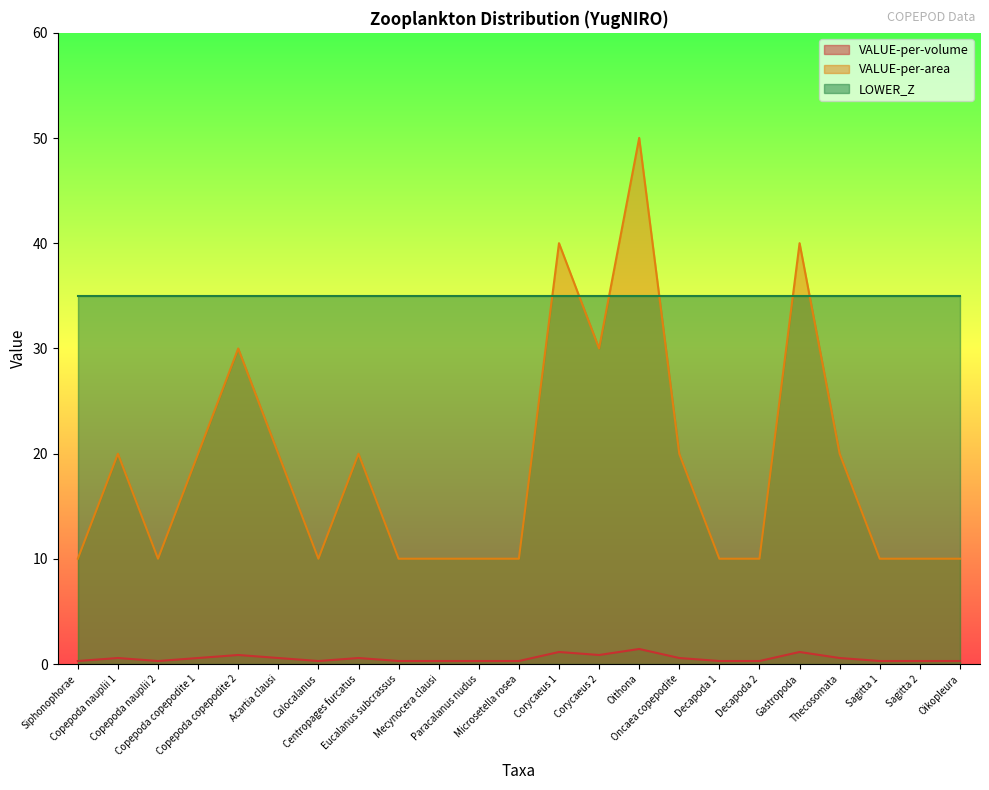

List the series in order of their peak value, lowest first.

VALUE-per-volume, LOWER_Z, VALUE-per-area